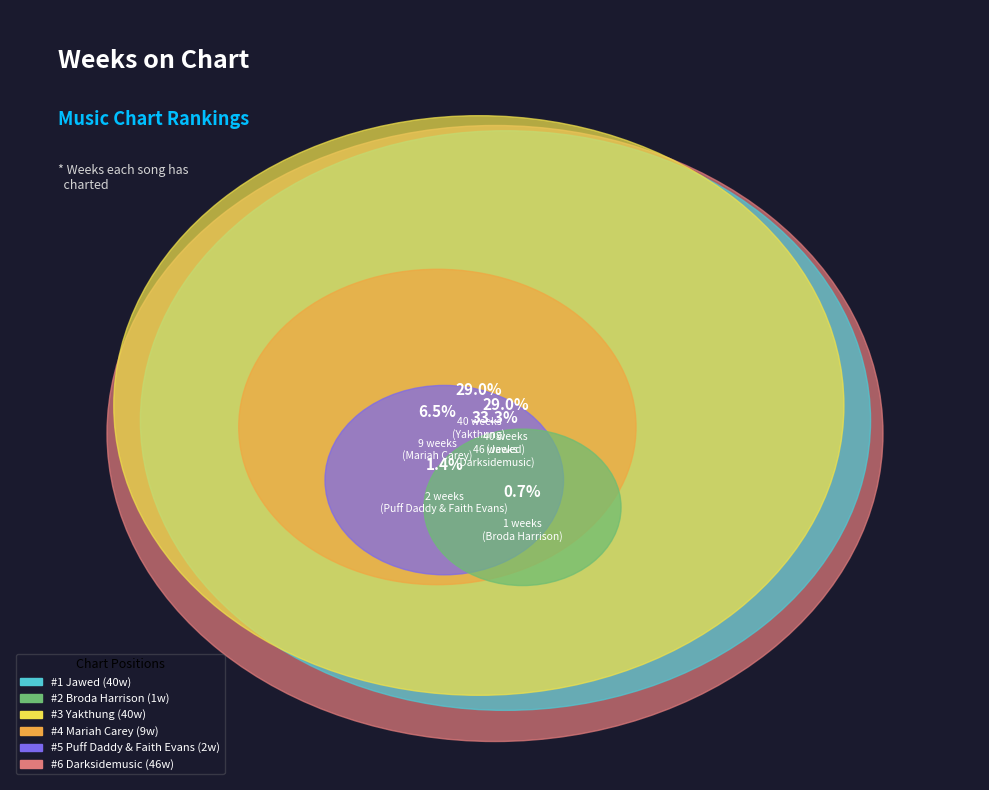

What percentage do Position 6 (Darksidemusic) and Position 1 (Jawed) together represent?

62.3%